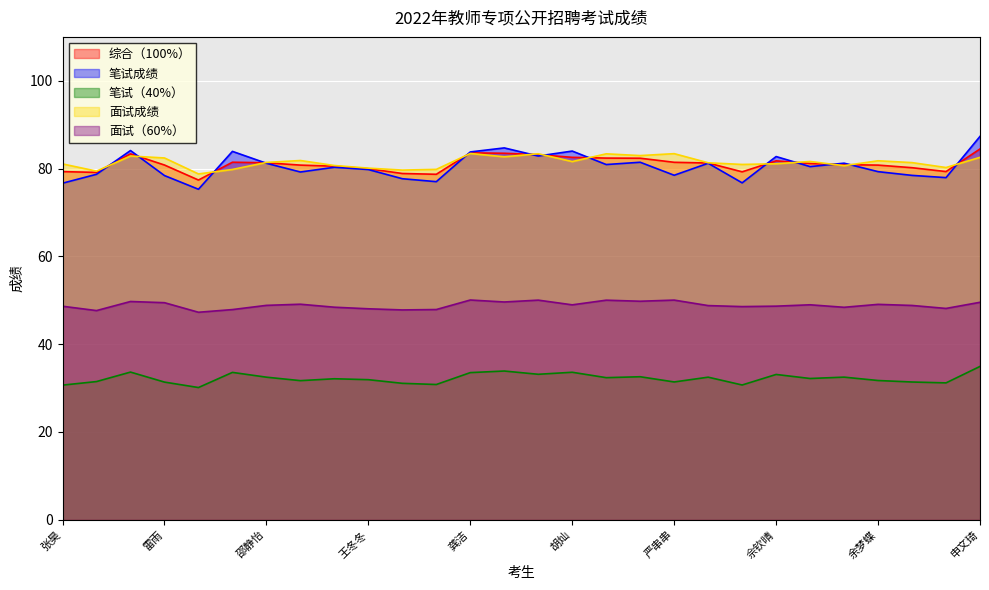

True or false: 笔试（40%） and 笔试成绩 intersect in this chart.

False